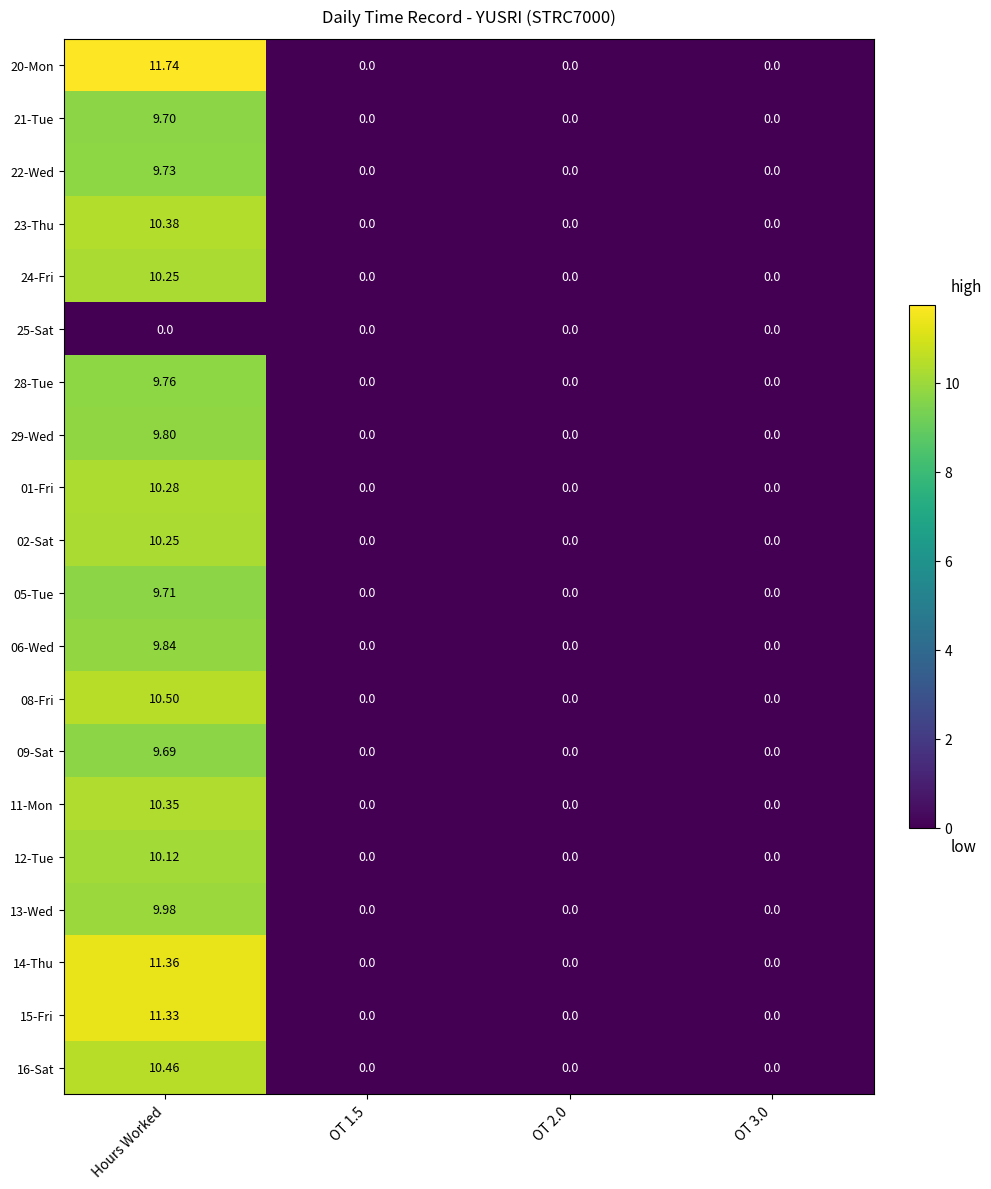

Is the value of 12-Tue at Hours Worked greater than the value of 20-Mon at OT 1.5?

Yes